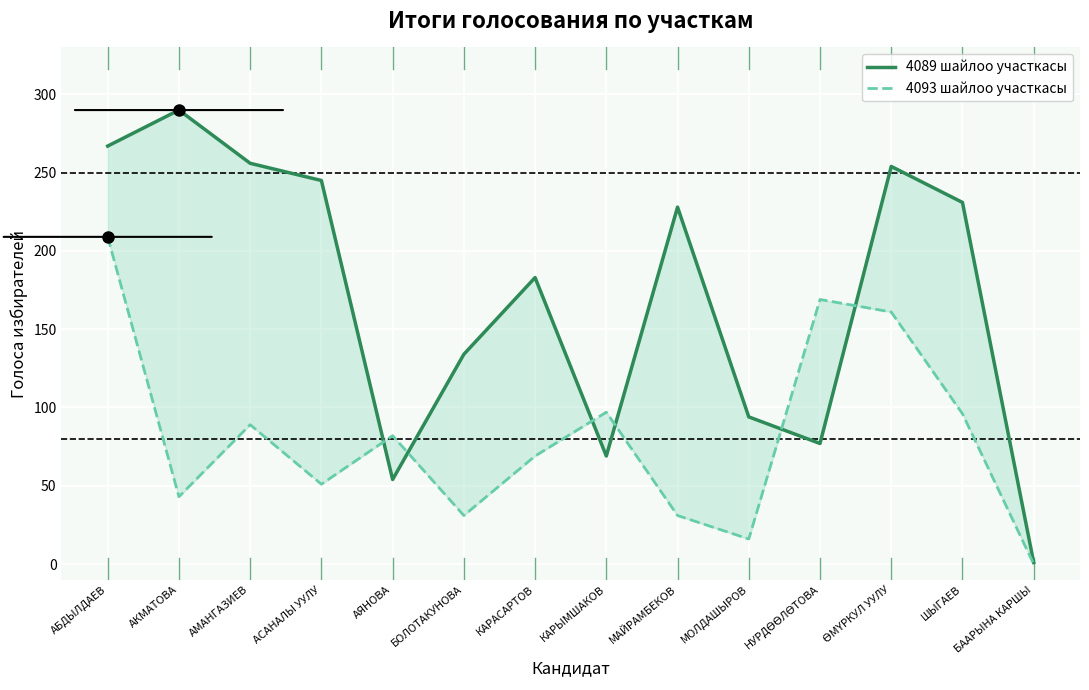

At which category is the sum across all series the highest?

АБДЫЛДАЕВ